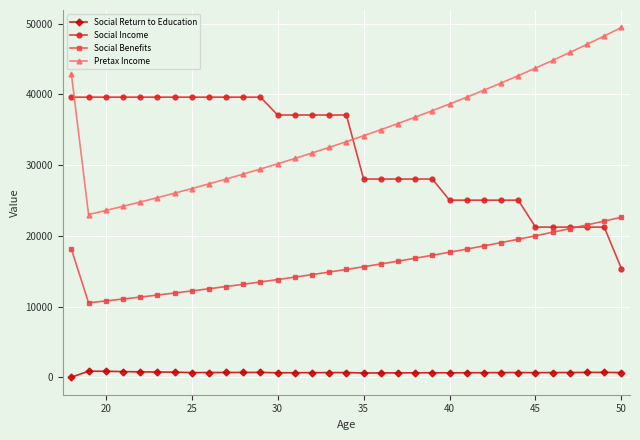

Which series has the largest total across all categories?

Pretax Income